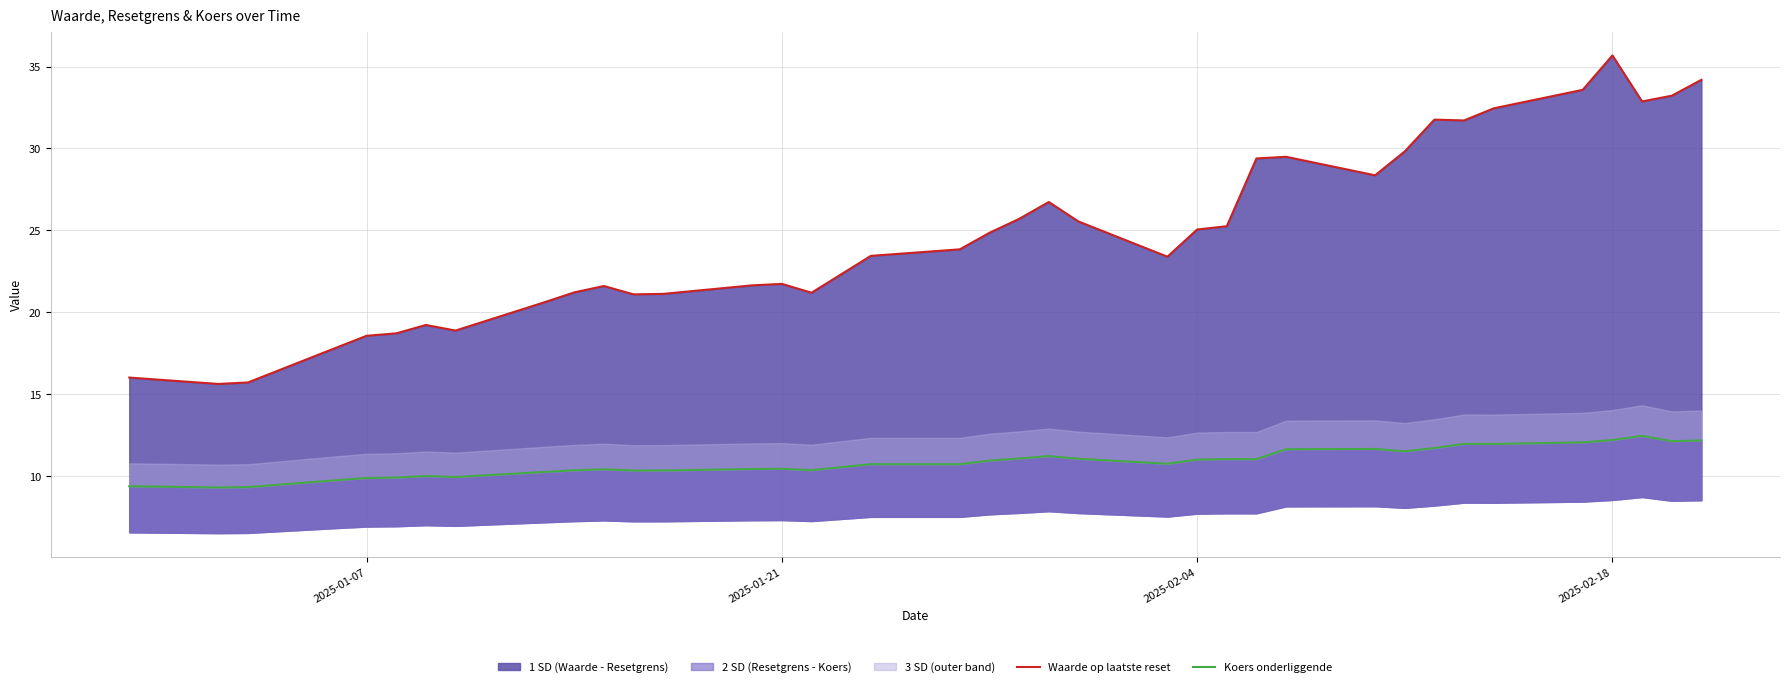

Count the number of categories in the chart.

37